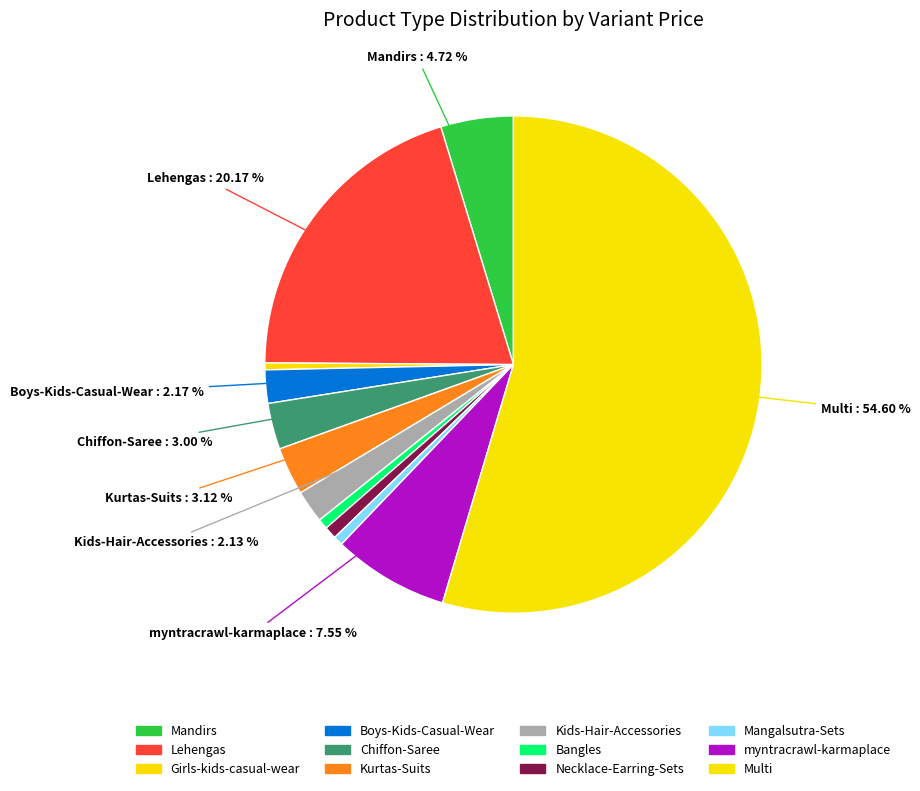

How many segments does this pie chart have?

12